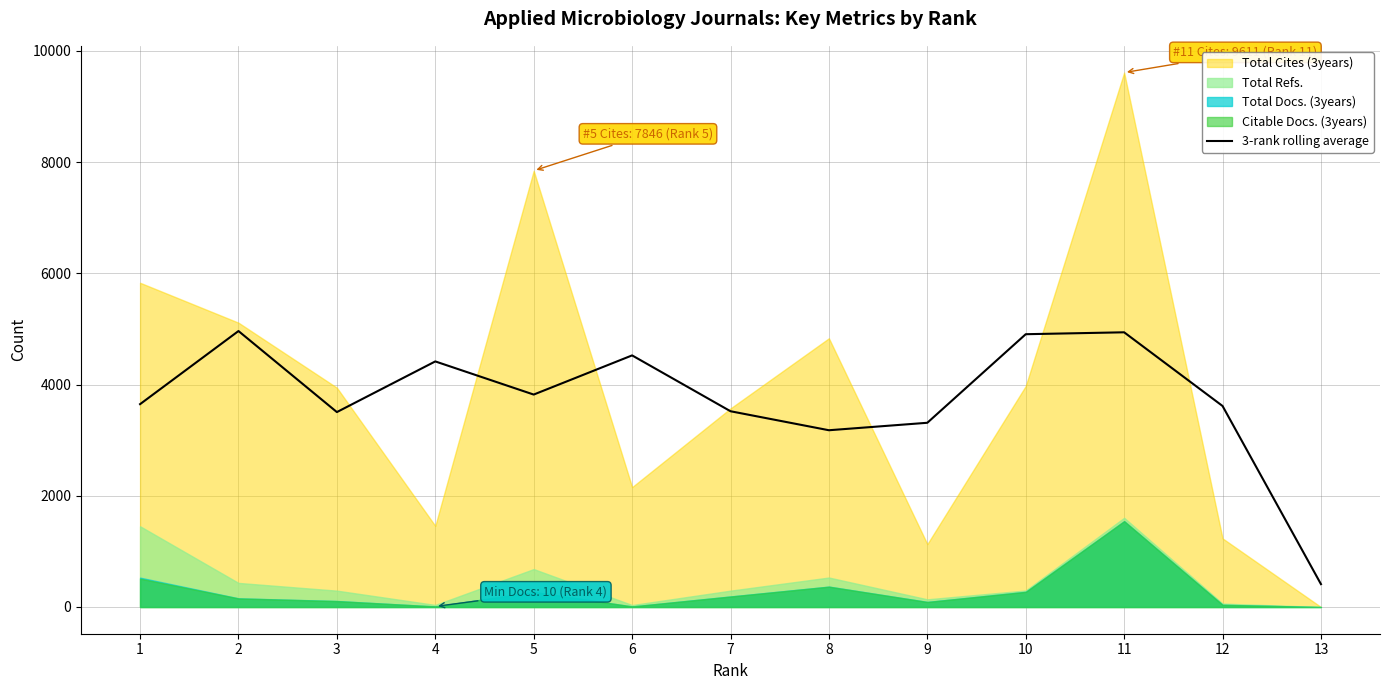

The value at 3 is 3505.3. True or false?

True